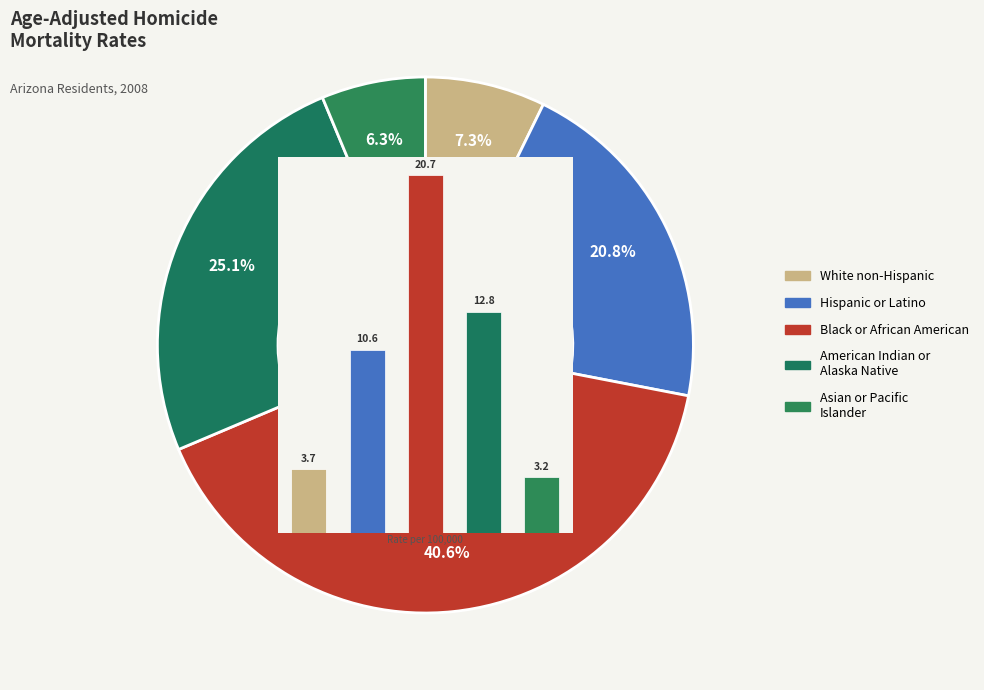

Is there any slice that represents more than half of the pie?

No